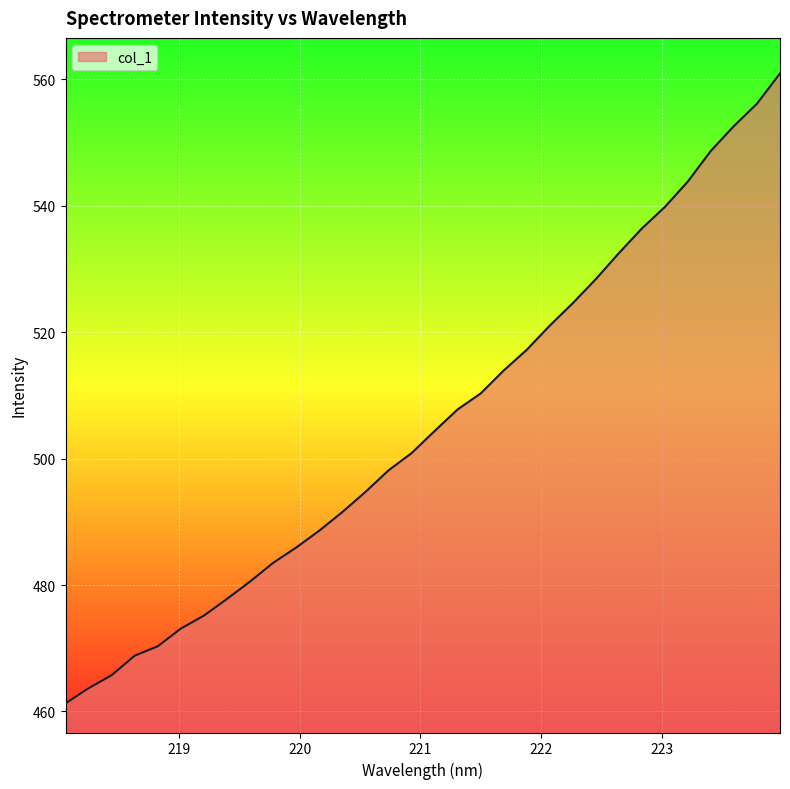

What is the maximum value shown in the chart?

560.9